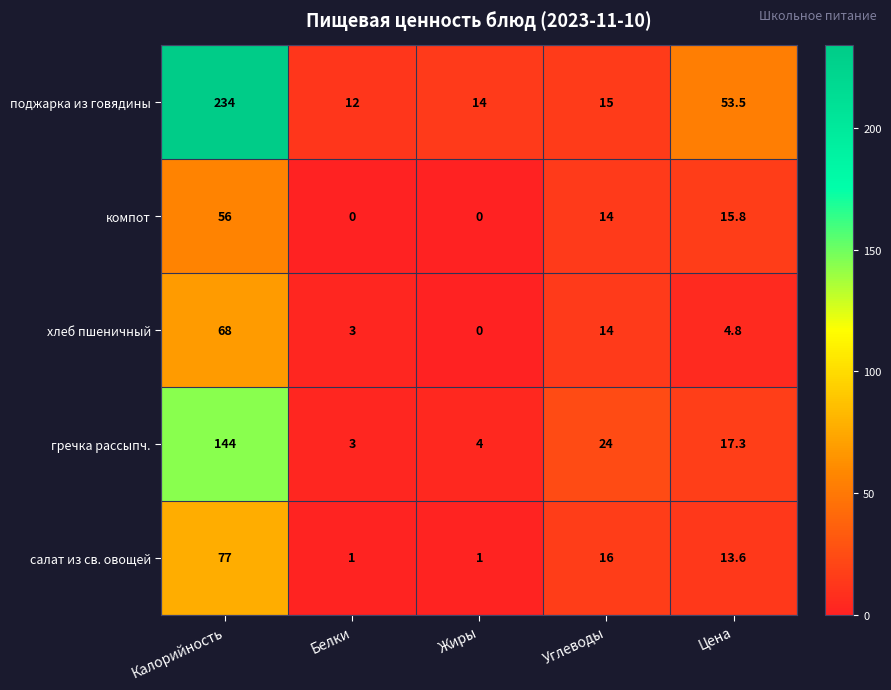

List the series in order of their peak value, lowest first.

компот, хлеб пшеничный, салат из св. овощей, гречка рассыпч., поджарка из говядины